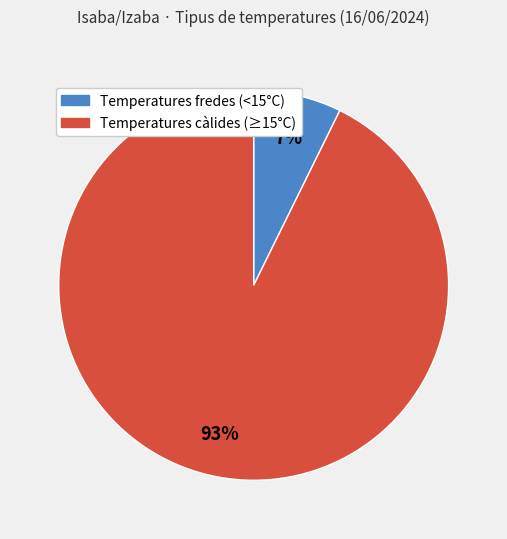

Does any single category account for the majority?

Yes